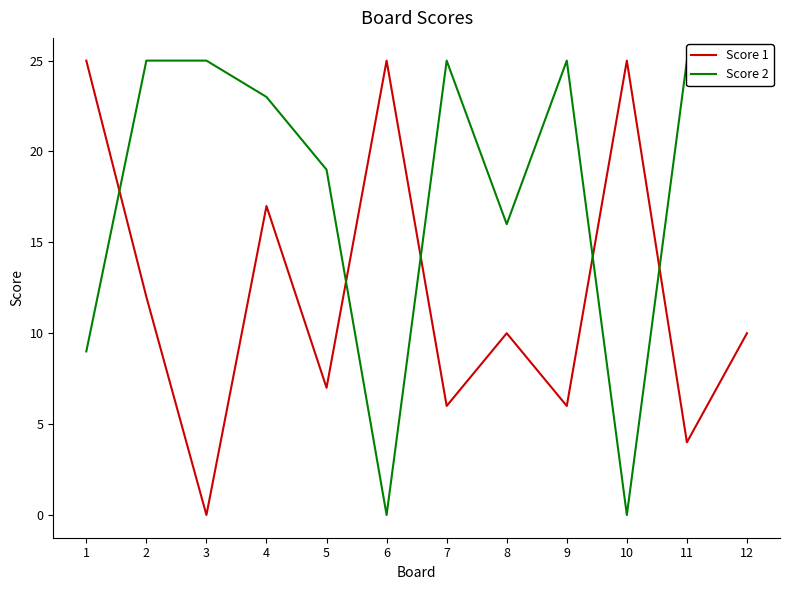

List the series in order of their peak value, highest first.

Score 1, Score 2